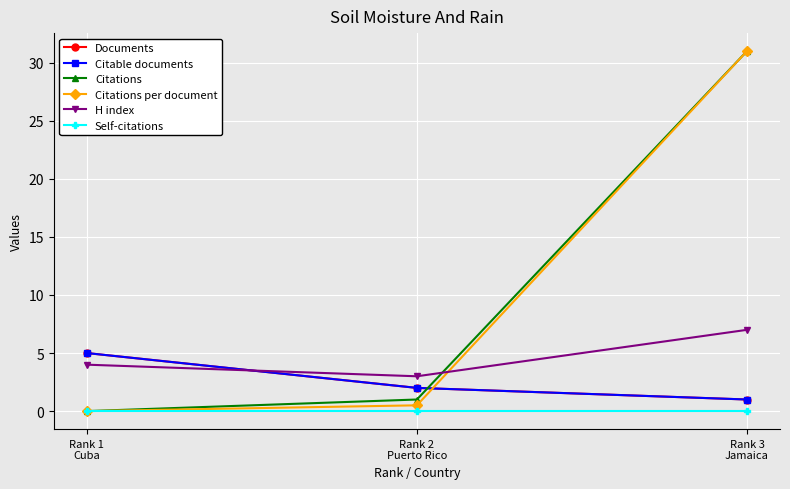

Is this an area chart (filled region under the line)?

No